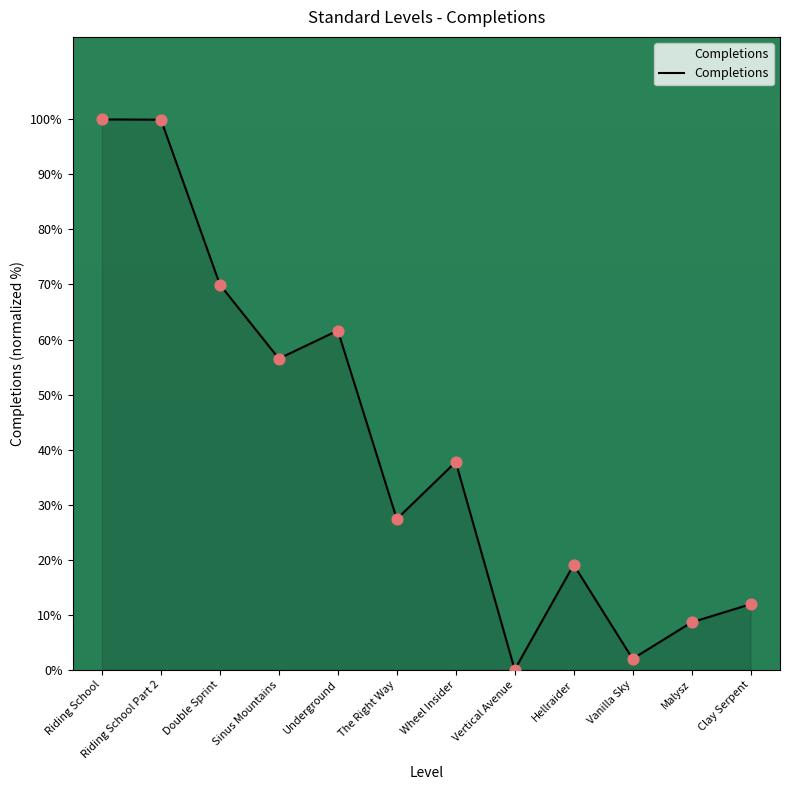

What is the change in value from Sinus Mountains to Vertical Avenue?

-56.5